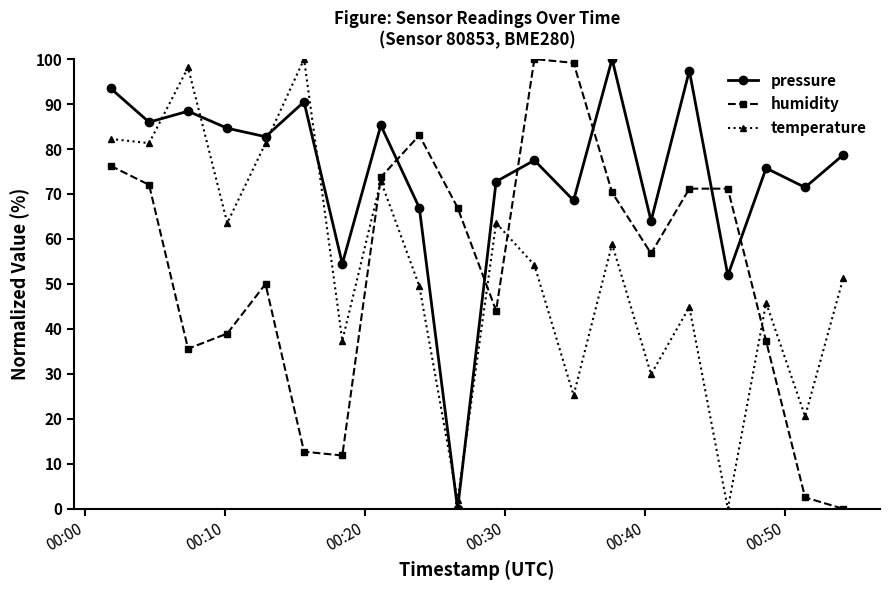

In temperature, how many points are higher than both neighbors (excluding endpoints)?

7